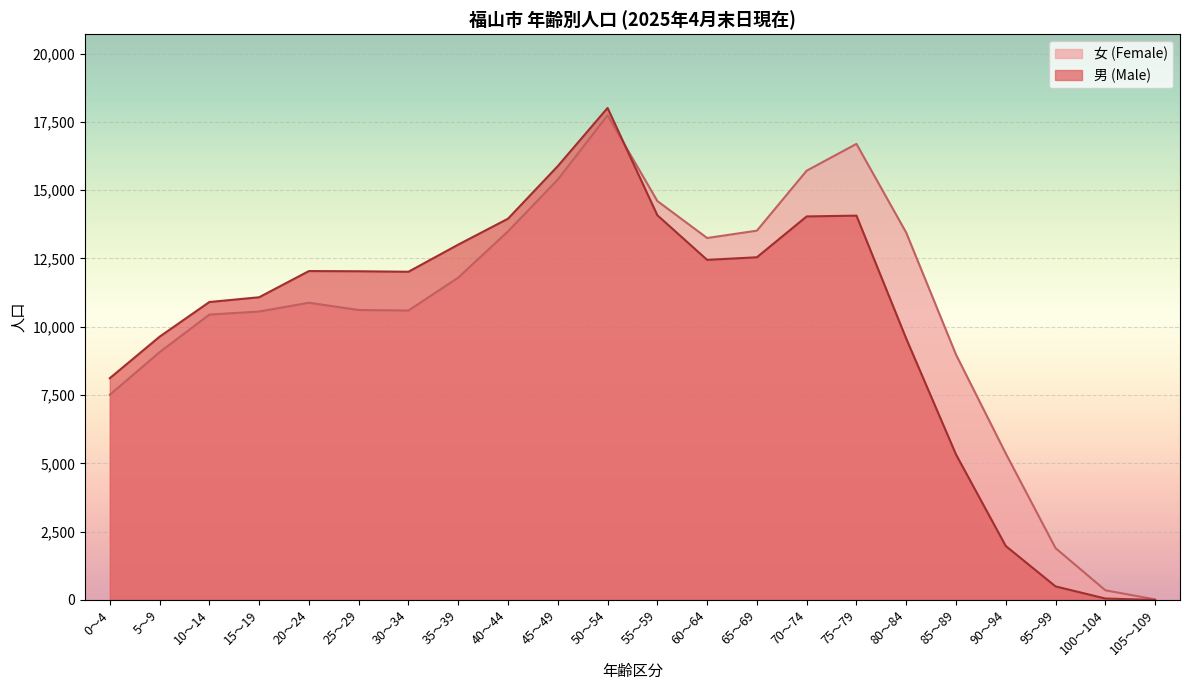

Where is the first local minimum for 男 (Male)?

30～34